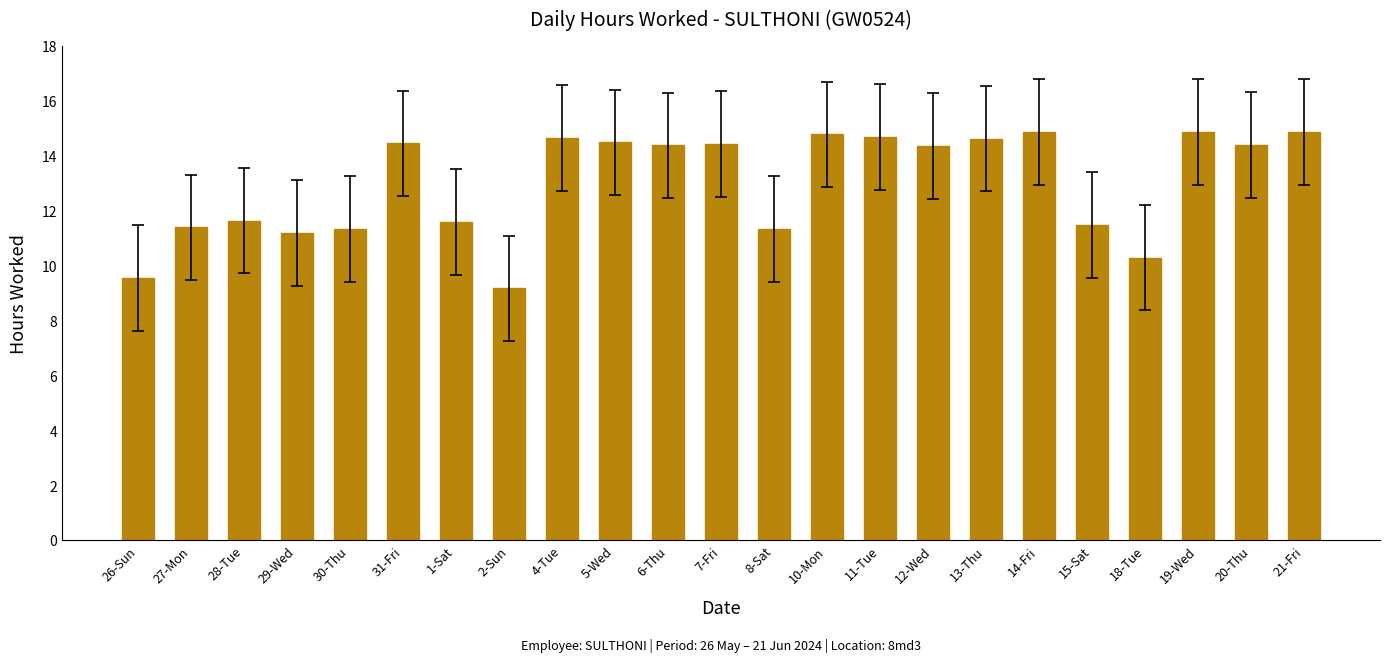

True or false: the data shows 14.4 at 20-Thu.

True